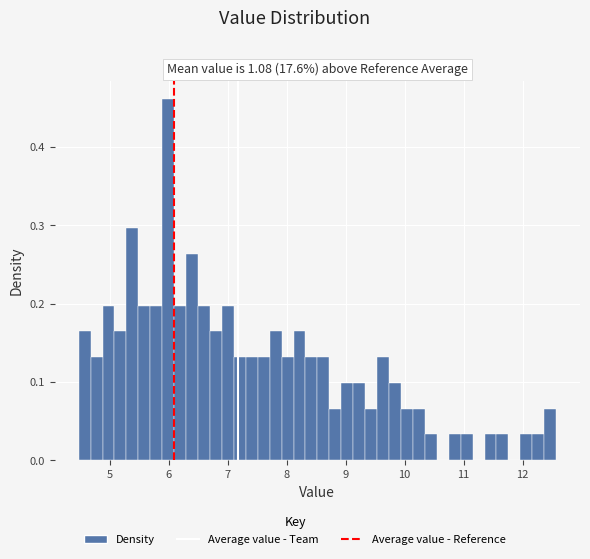

Read against the x-axis, roughly where is the centre of the tallest bar?

6.0